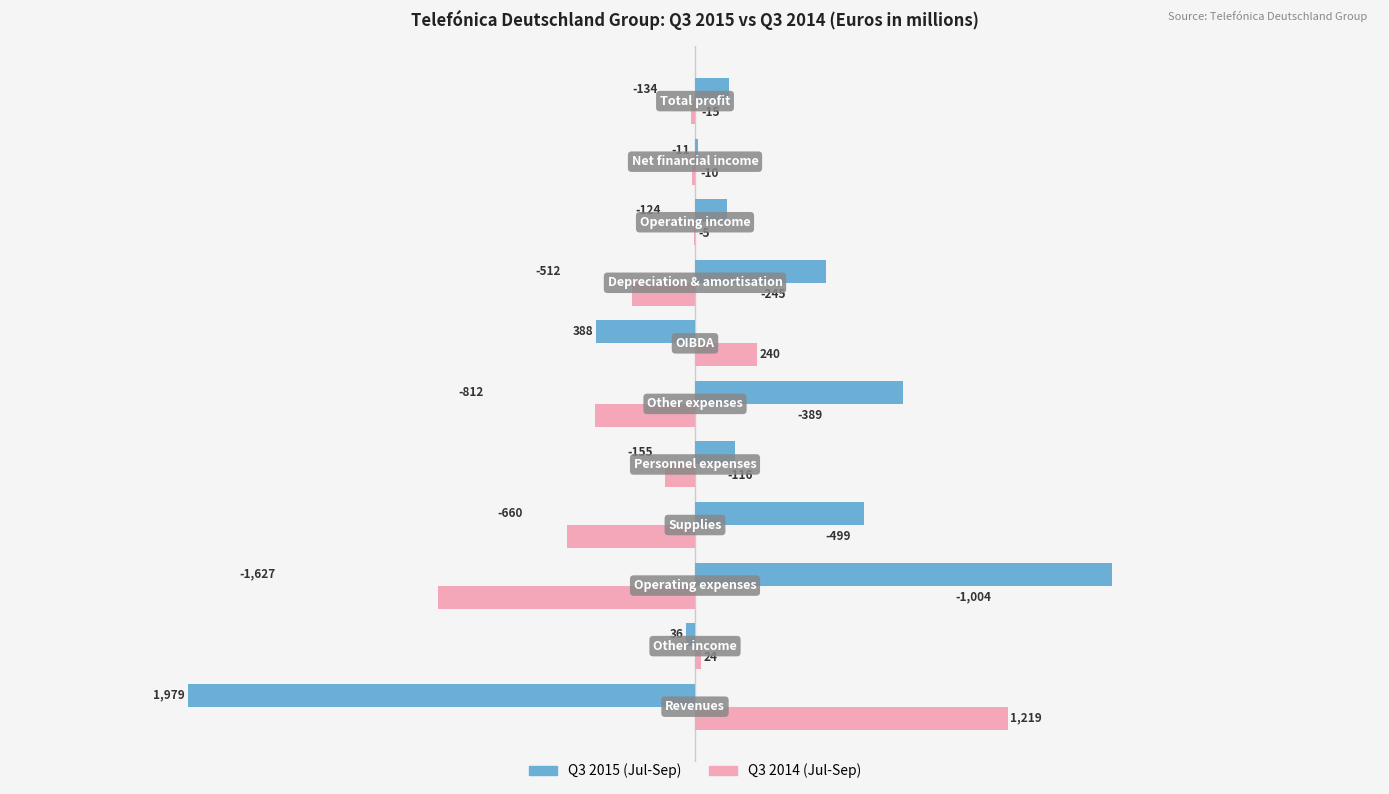

Which series has the largest total across all categories?

Q3 2015 (Jul-Sep)